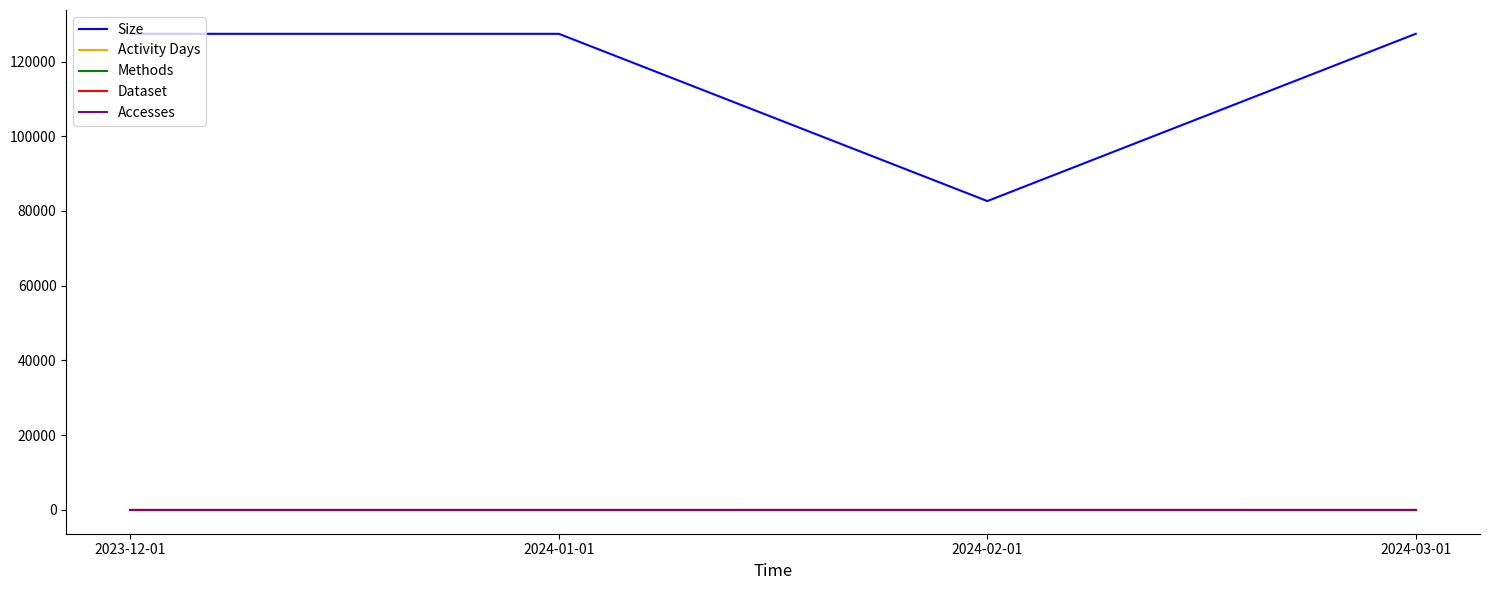

True or false: Size has more than 1 points higher than both neighbors.

False